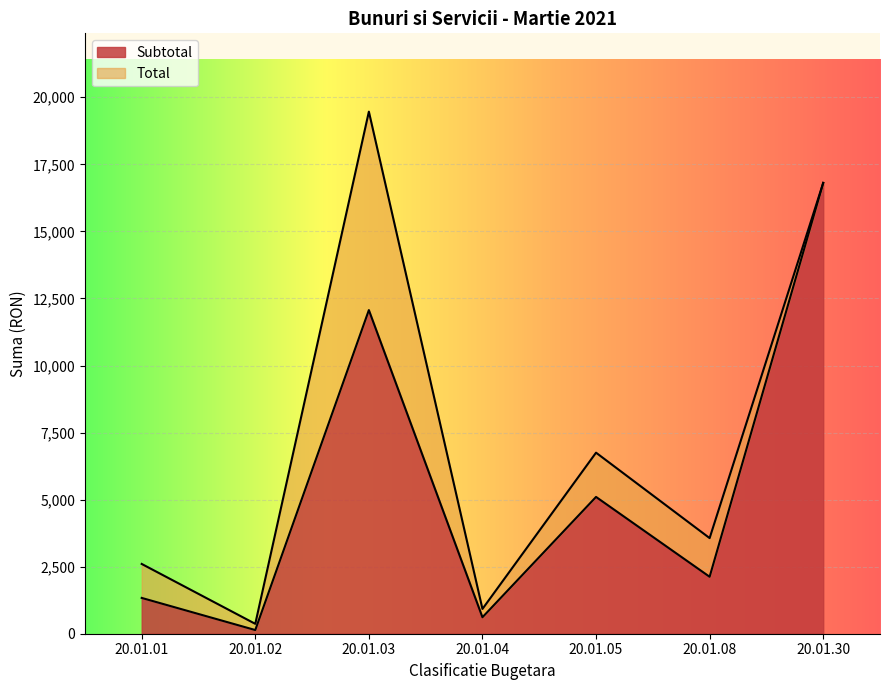

At which category does Total reach its first local peak?

20.01.03